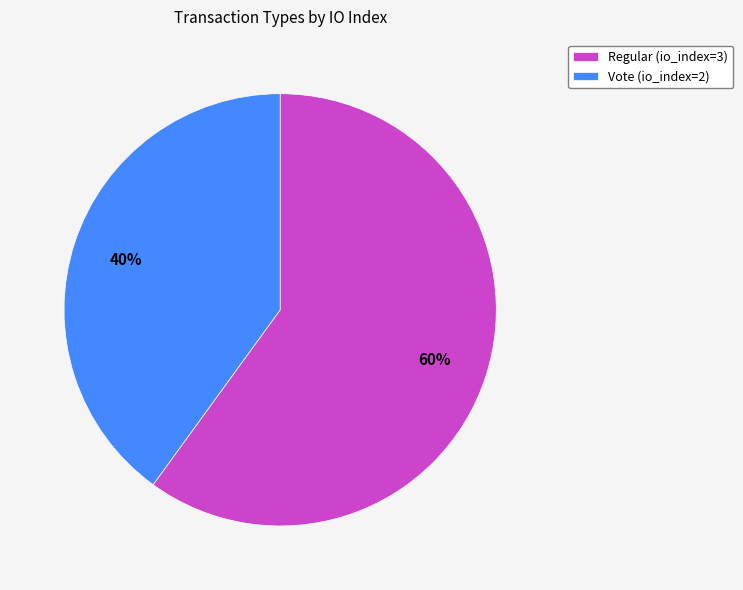

True or false: Vote (io_index=2) accounts for 53% of the total.

False